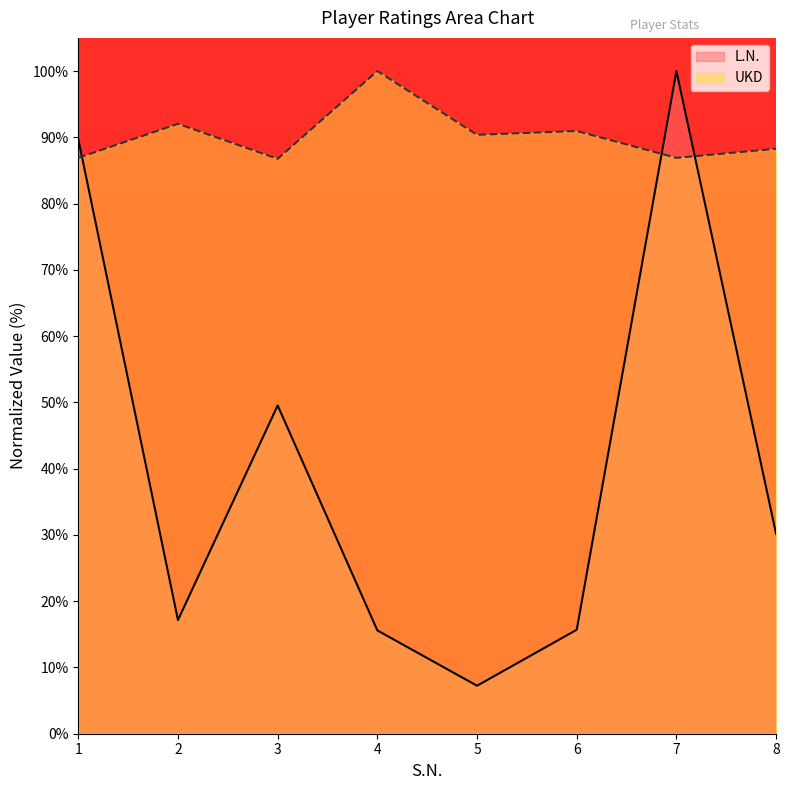

Which series has the largest total across all categories?

UKD